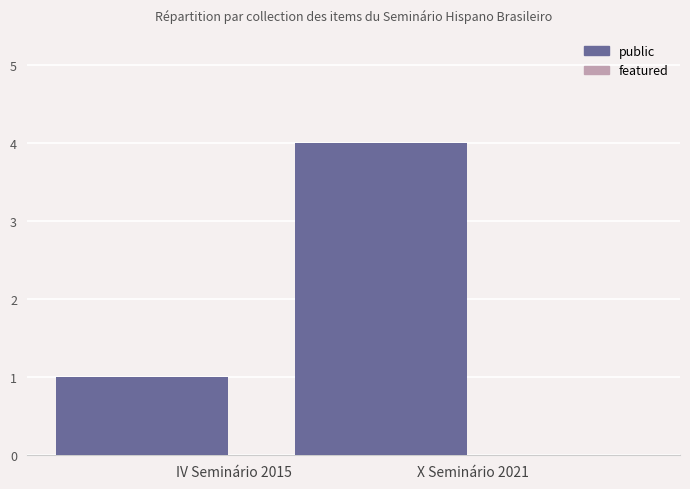

What is the greatest value displayed?

4